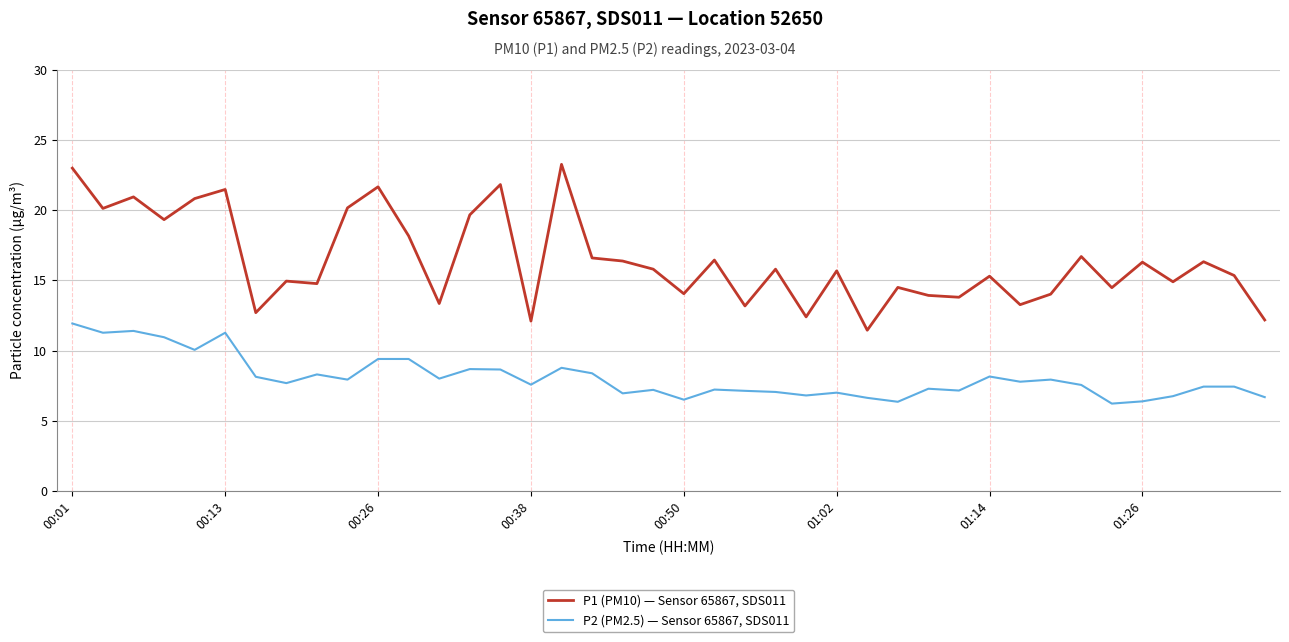

What is the average value of the P1 (PM10) — Sensor 65867, SDS011 series?

16.4